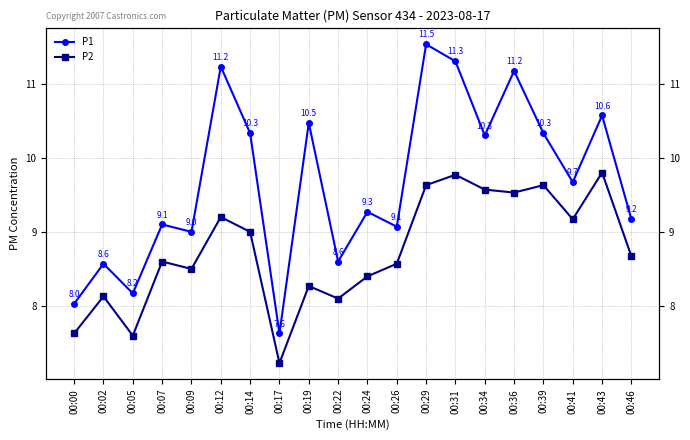

How many interior local peaks does the P1 series have?

8